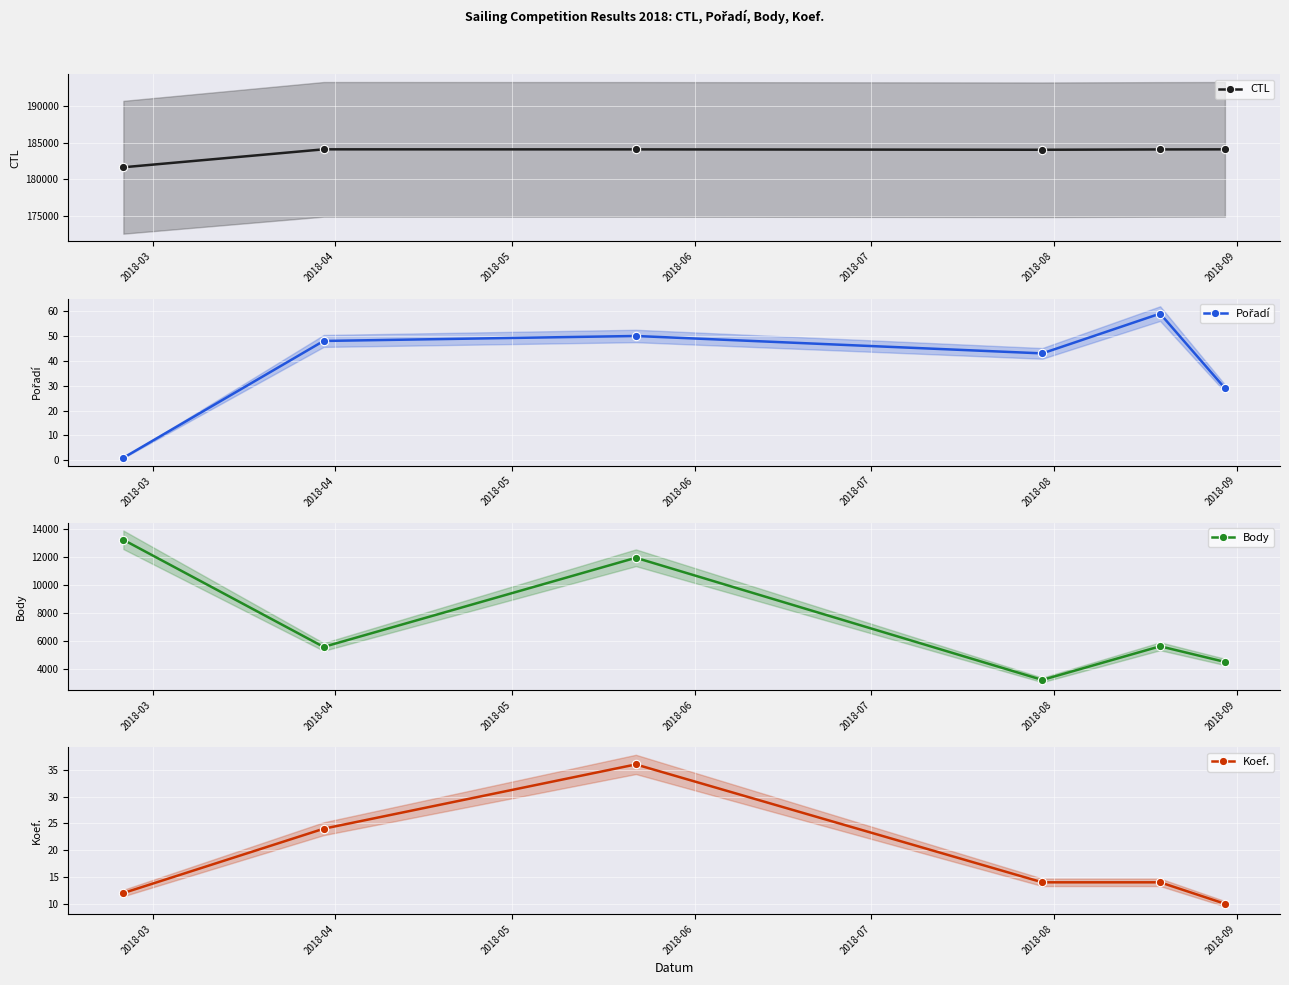

What is the value of the Koef. point at the 5th from the left?

14